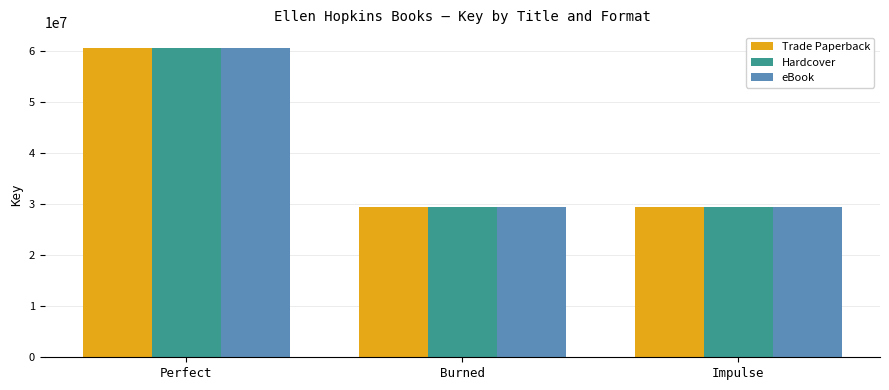

At which category is the sum across all series the highest?

Perfect